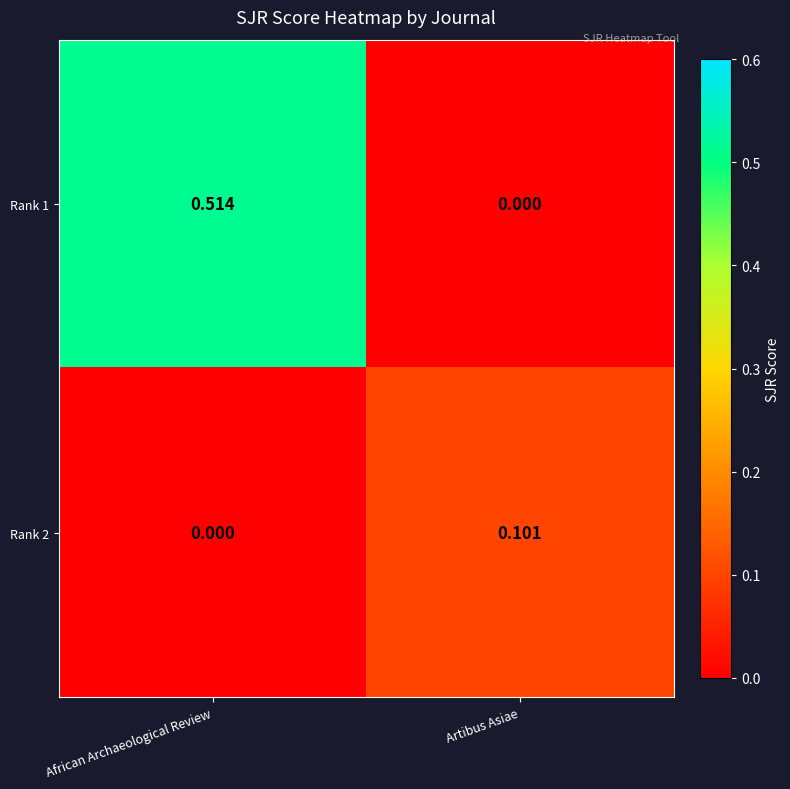

Which category has the highest value in the Rank 1 series?

African Archaeological Review